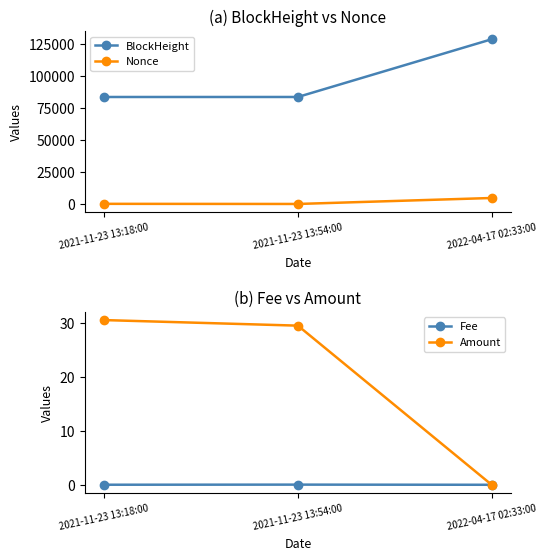

At which label is Fee closest to 0?

2022-04-17 02:33:00